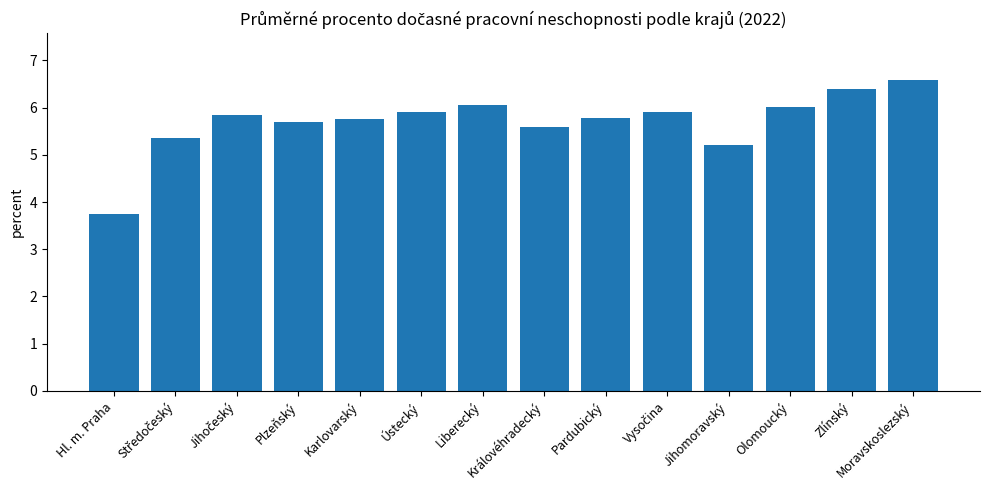

True or false: the data shows 5.7 at Plzeňský.

True